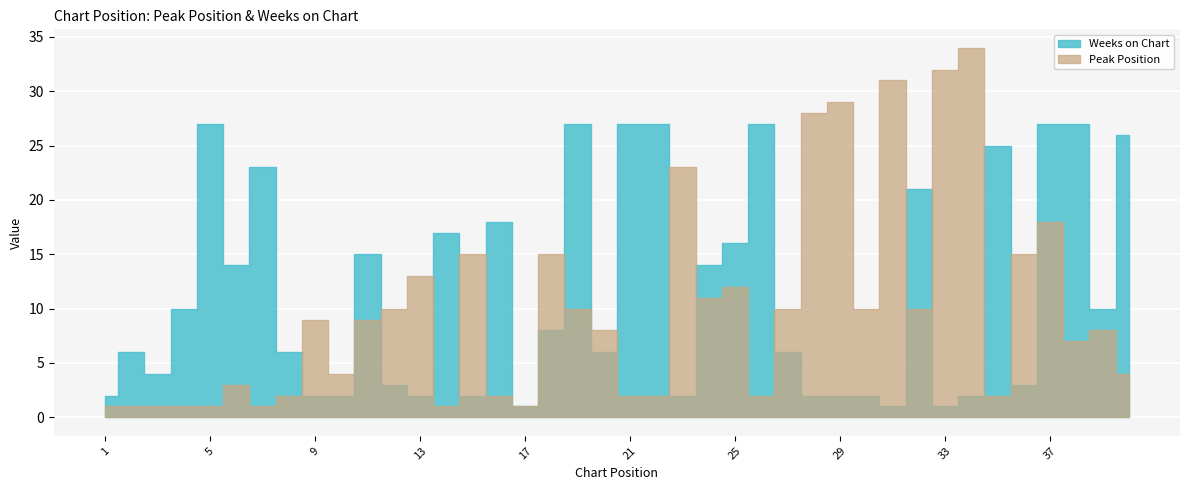

How many lines are shown in the chart?

2